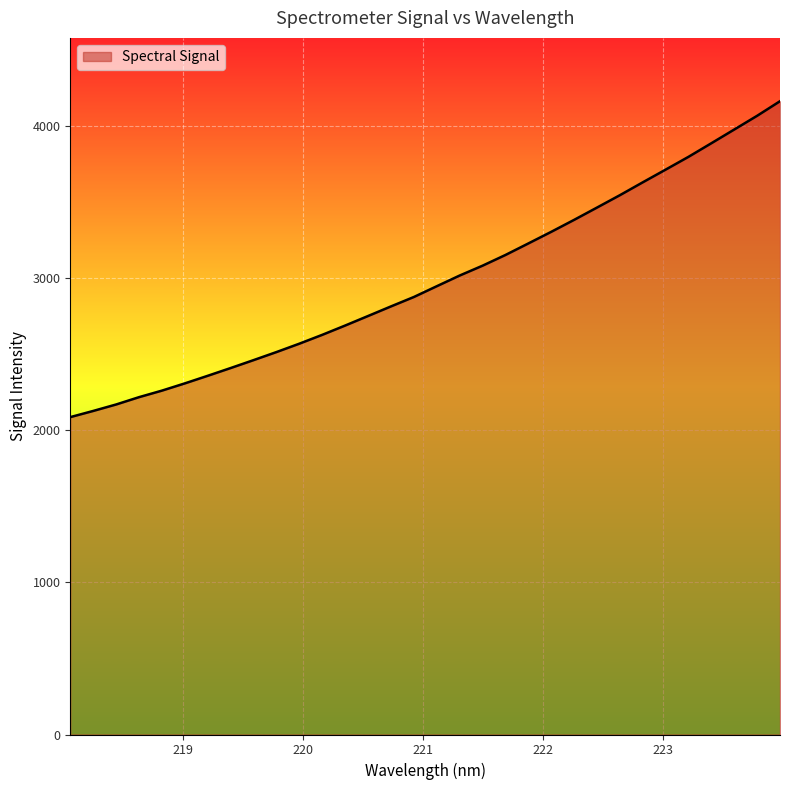

What is the maximum value shown in the chart?

4163.4